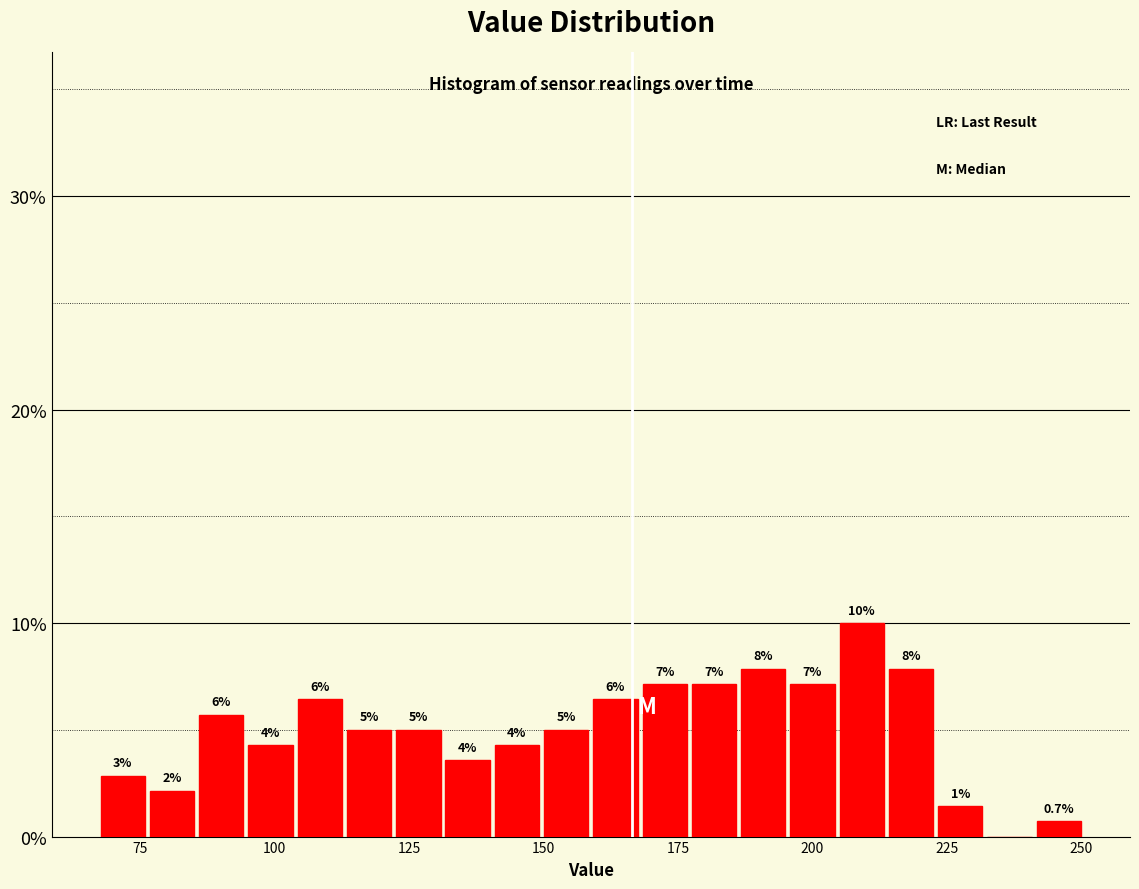

Around what value on the x-axis is the tallest bar? Give the approximate position of its centre, as read against the axis.

210